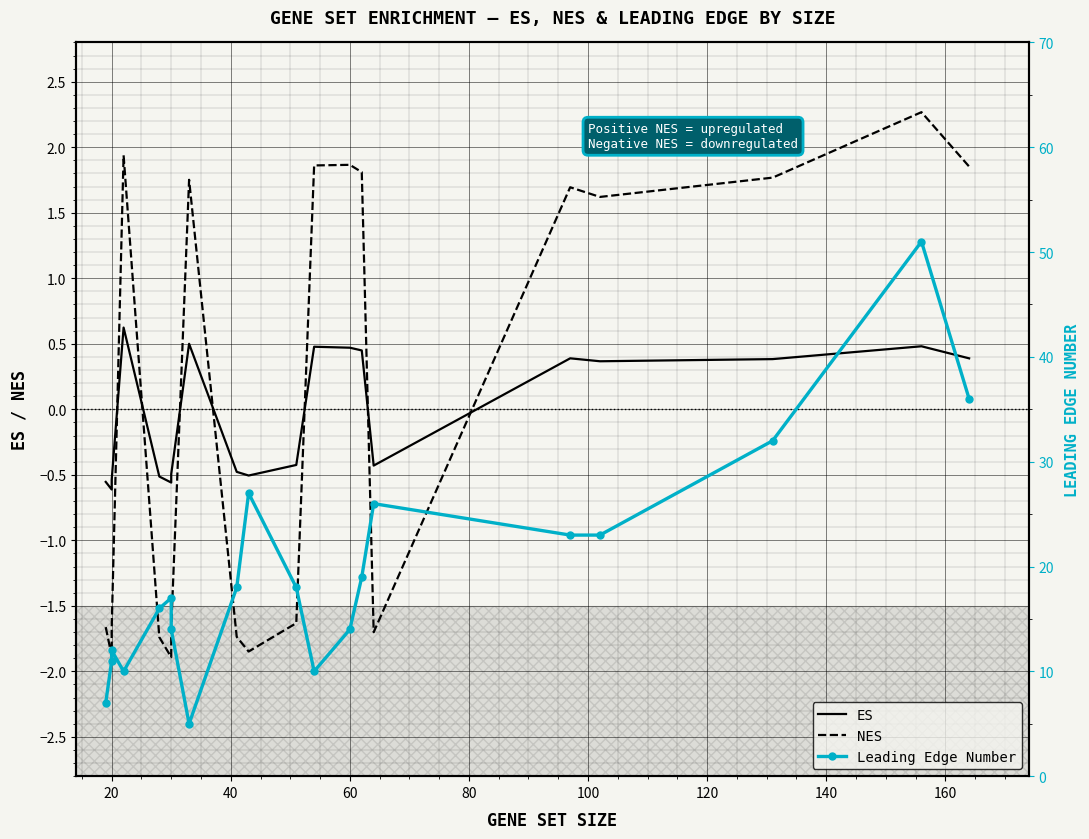

How many categories are shown in the chart?

20